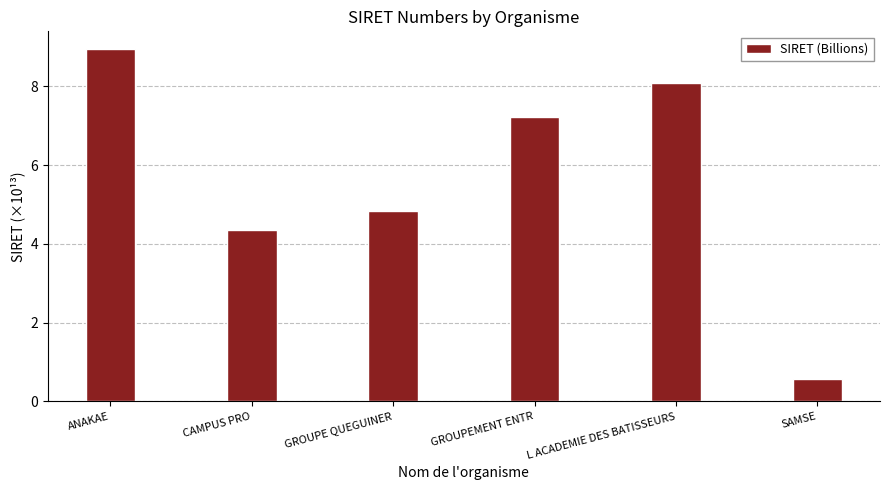

What is the minimum value shown in the chart?

0.6